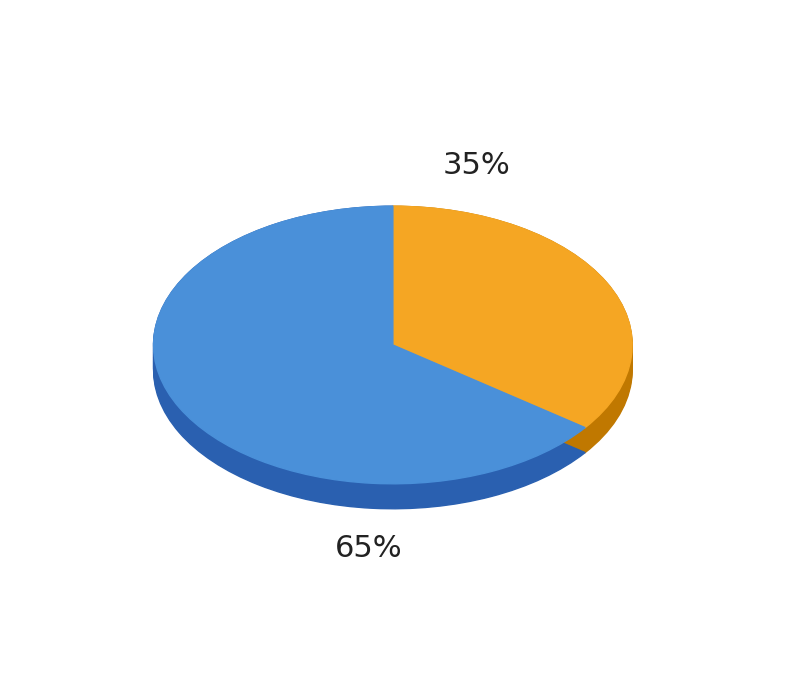

How many segments does this pie chart have?

12